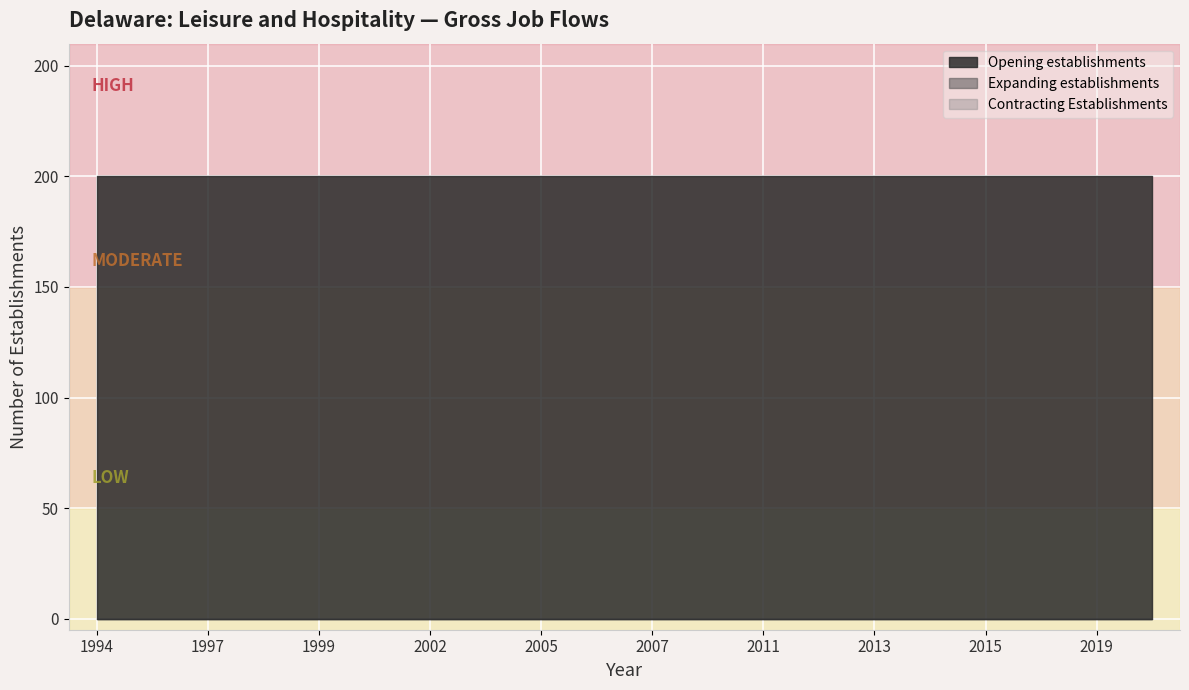

Between 2005 and 2007, which series saw the biggest shift?

Opening establishments